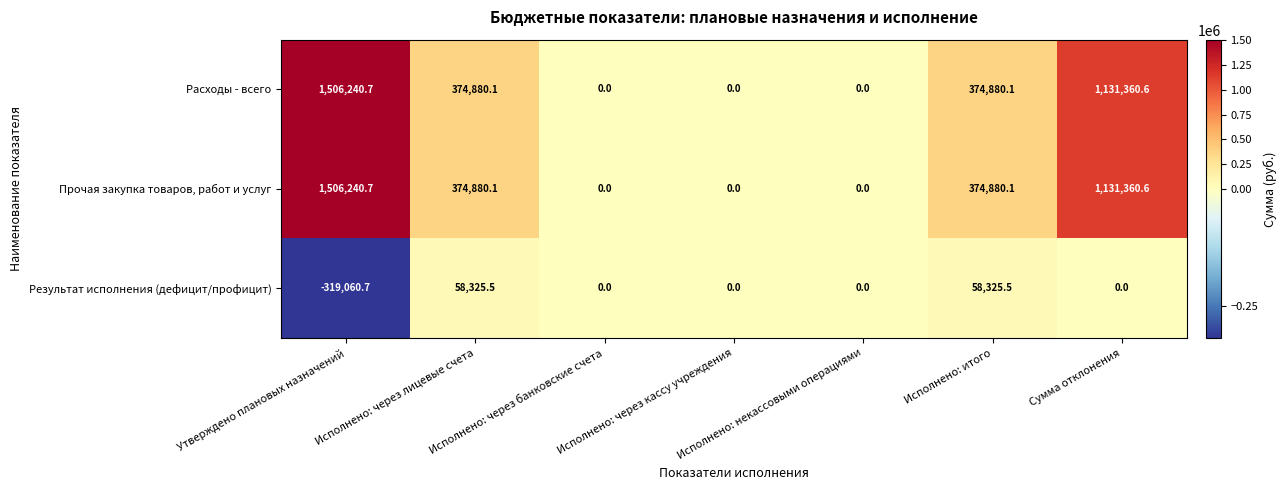

What is the sum of the Расходы - всего values at Исполнено: некассовыми операциями and Исполнено: итого?

374880.1